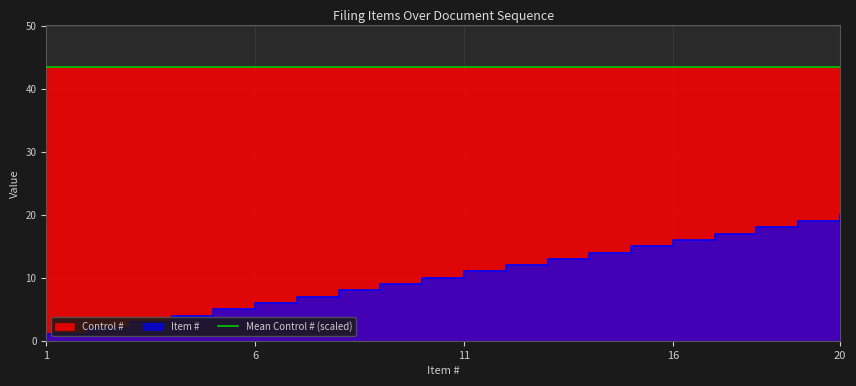

Does the chart display data point markers on the line(s)?

No